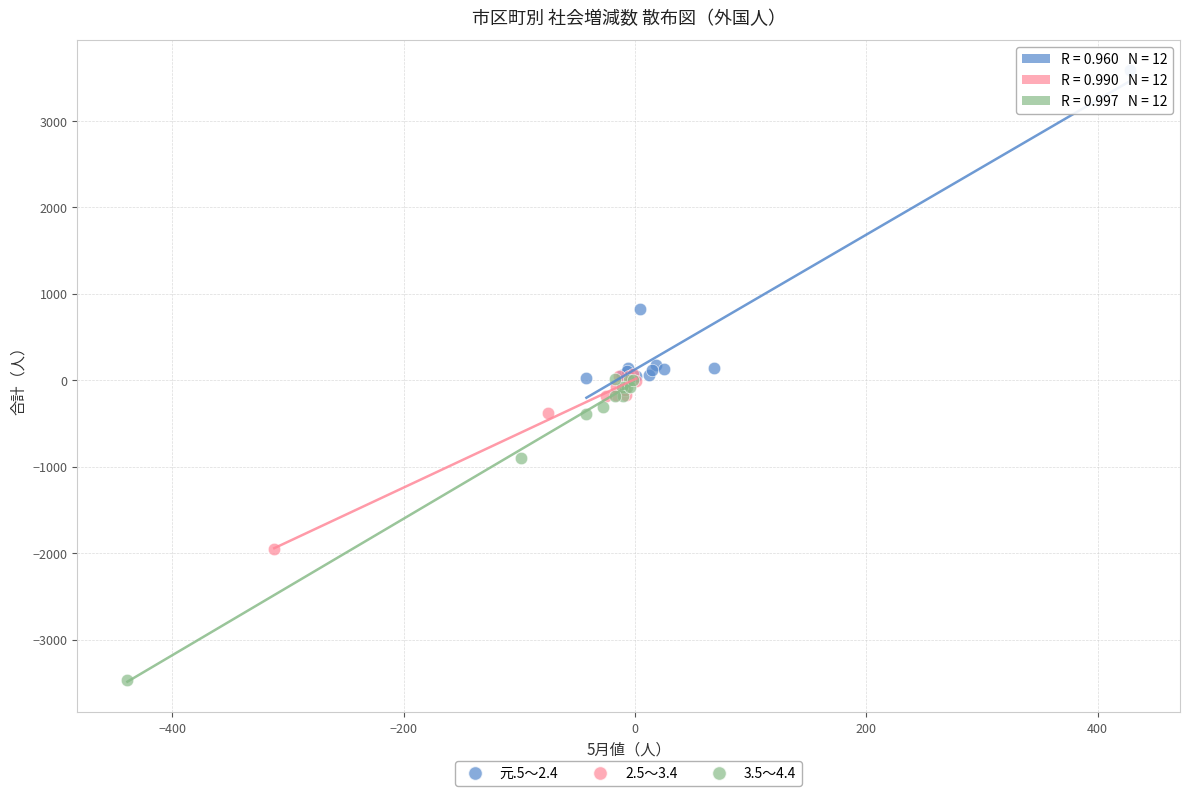

Which series contains the highest Y value?

元.5～2.4